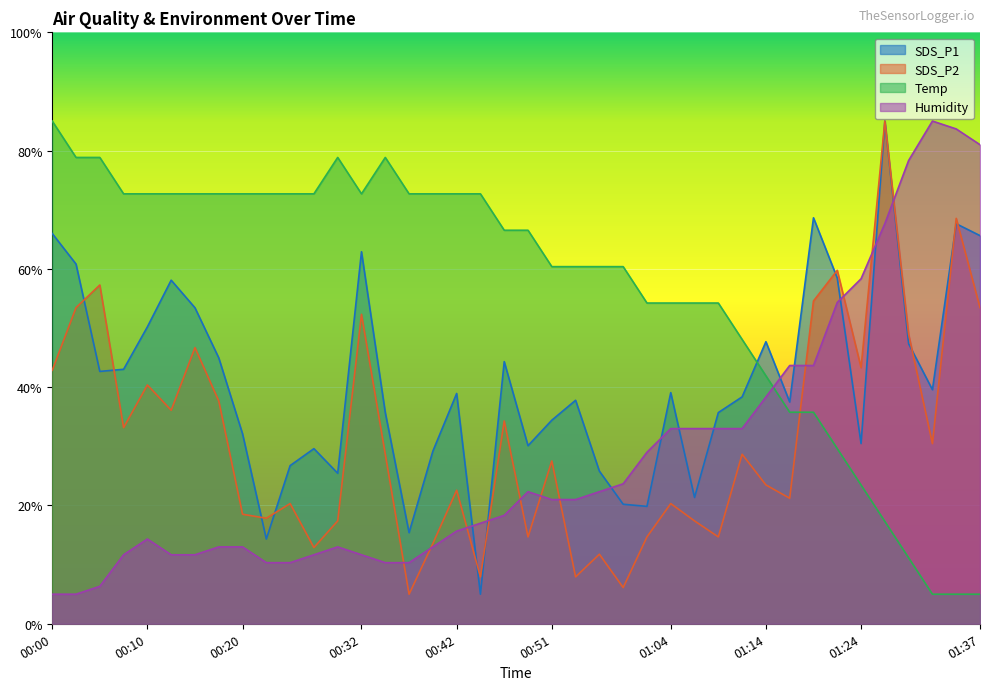

What are all the series names shown in the legend?

SDS_P1, SDS_P2, Temp, Humidity